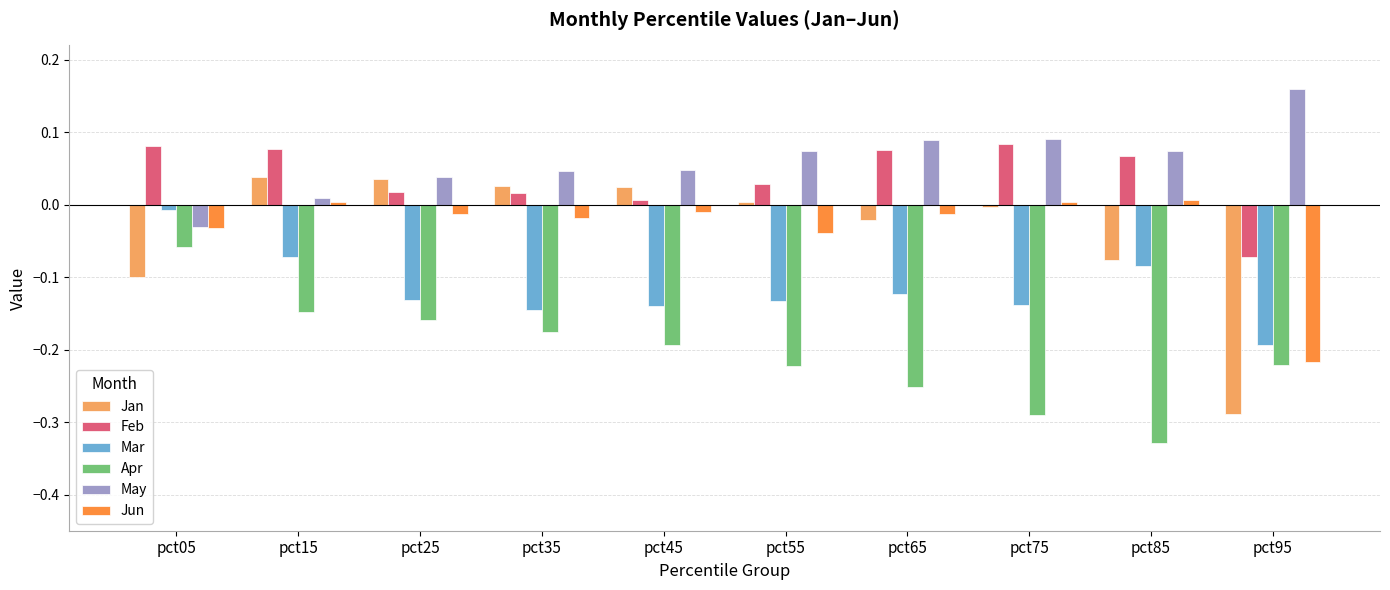

Are the bars horizontal?

No